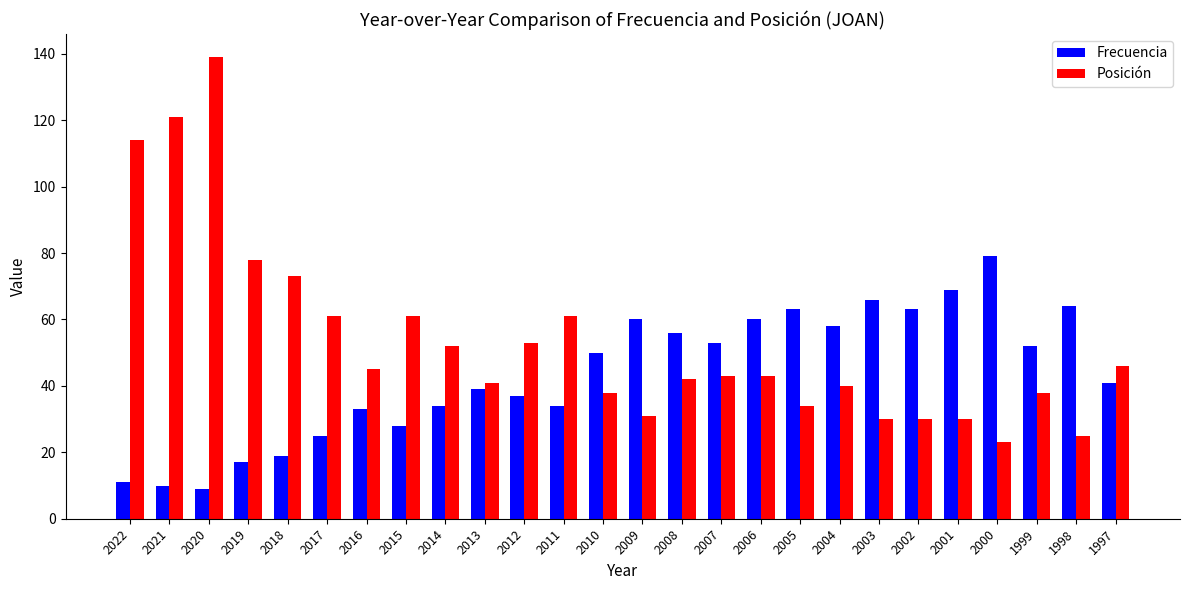

How many series are shown in this chart?

2